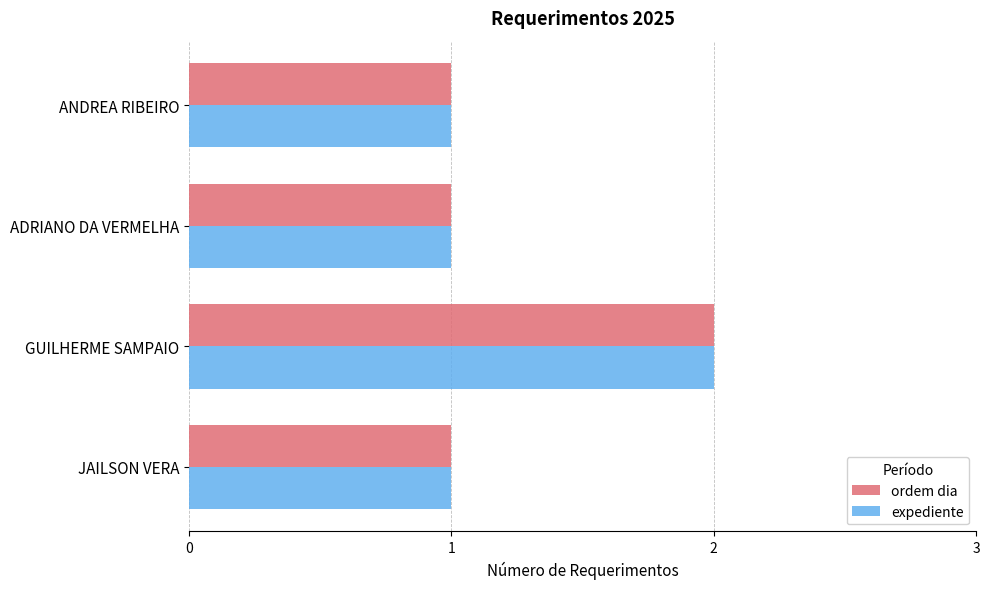

What is the sum of all ordem dia values?

5